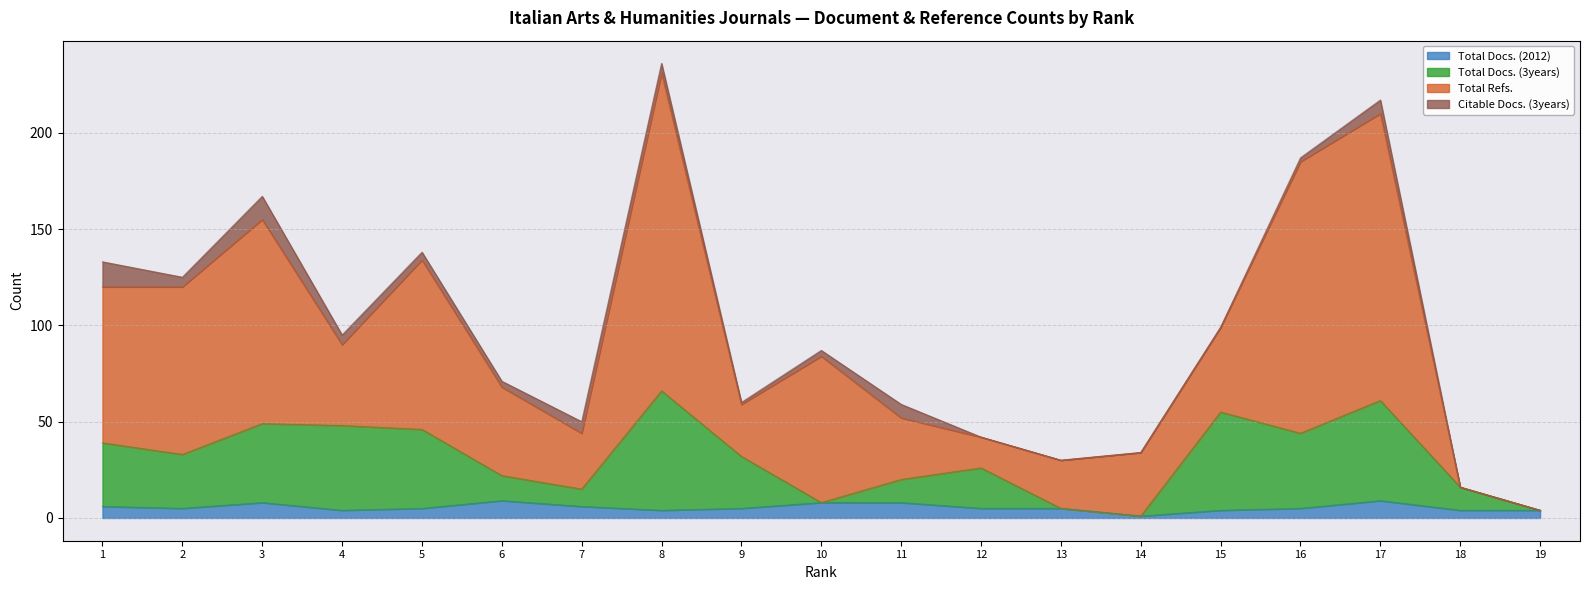

How many data points in Total Docs. (3years) are above 32?

9